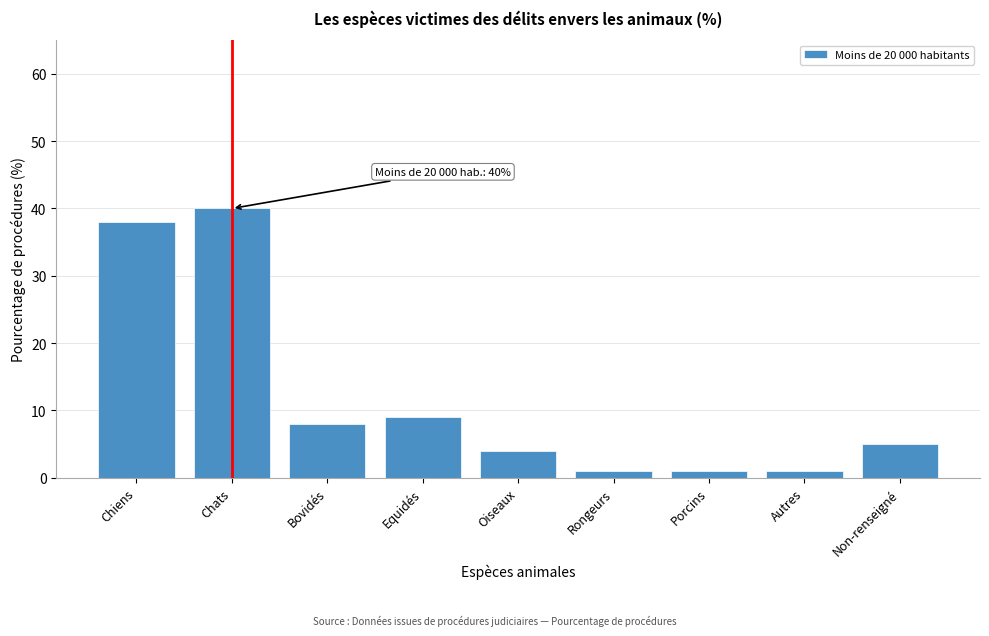

Reading left to right, transcribe all the data shown in this chart.

Chiens=38	Chats=40	Bovidés=8	Equidés=9	Oiseaux=4	Rongeurs=1	Porcins=1	Autres=1	Non-renseigné=5